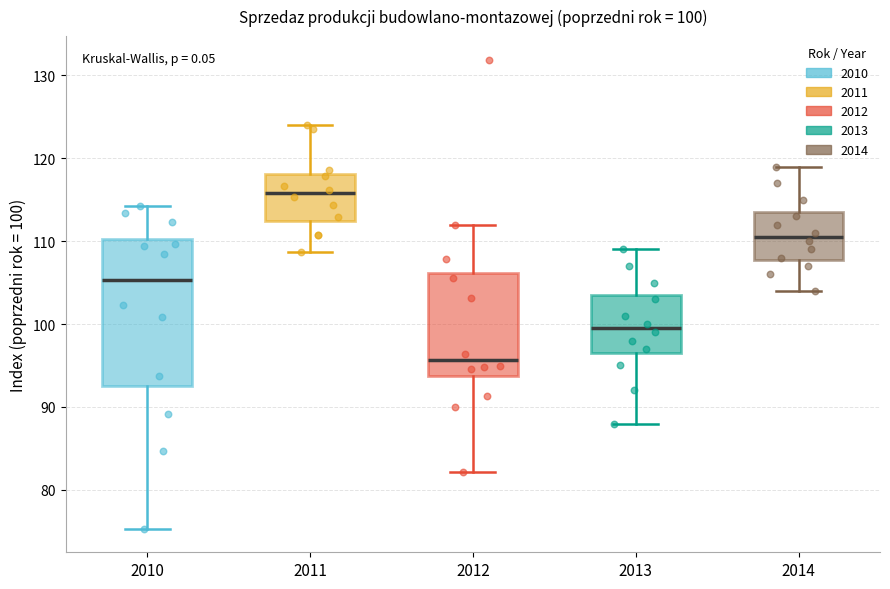

Which box's median line is the highest?

2011